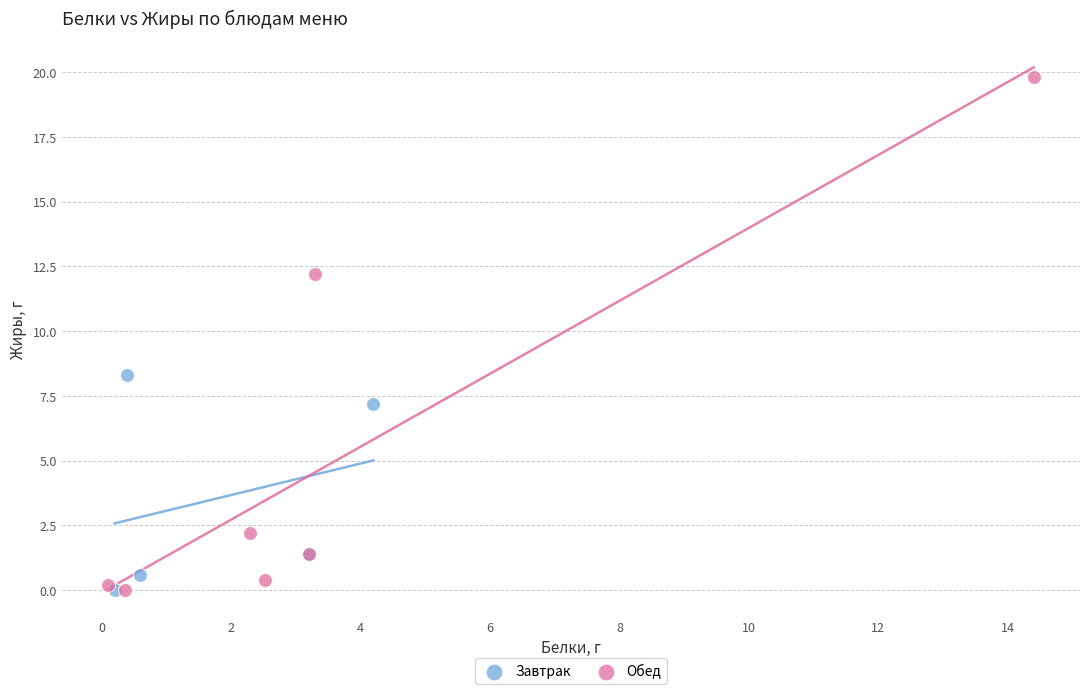

Which series has the widest spread of Y values?

Обед